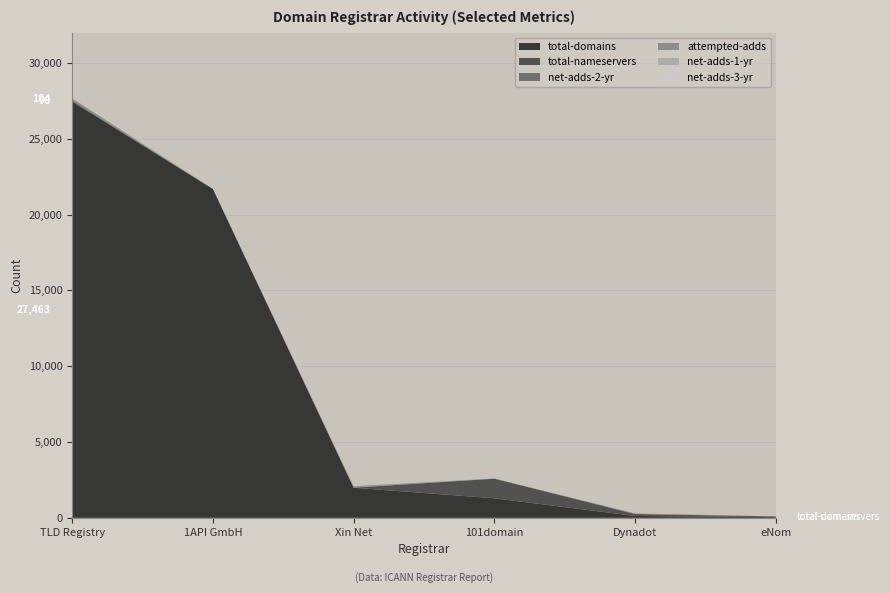

What is the maximum value for total-domains?

27463